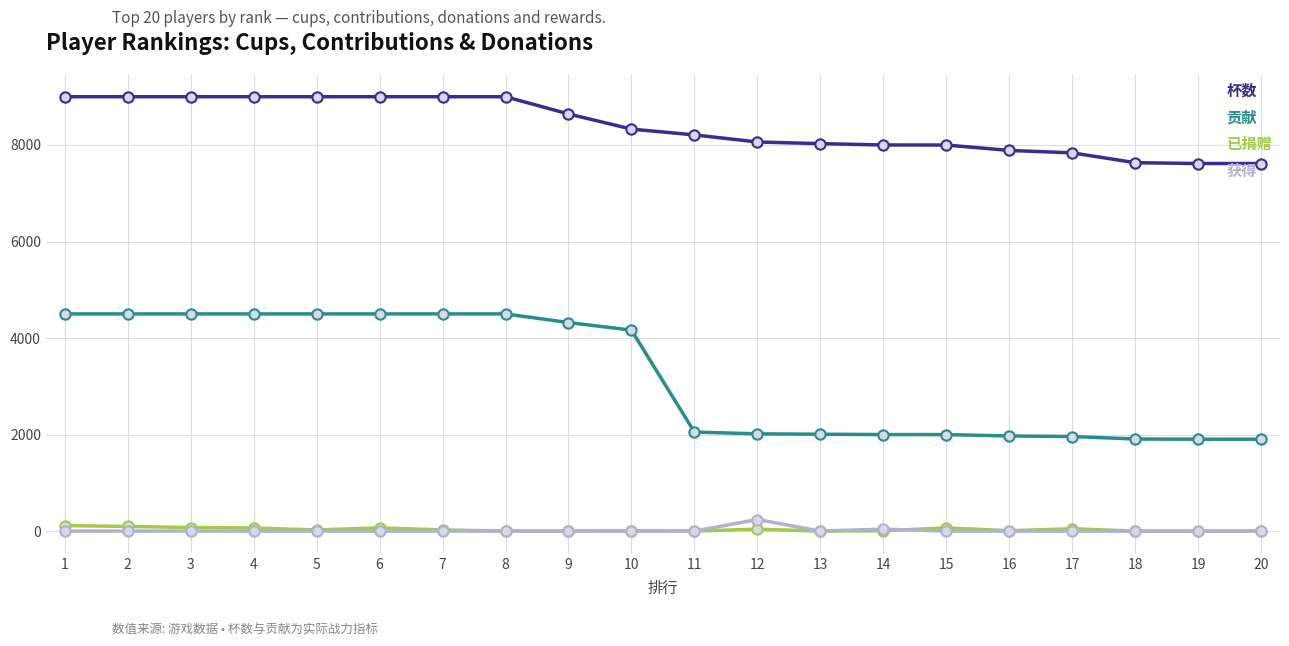

Which series has the largest total across all categories?

杯数